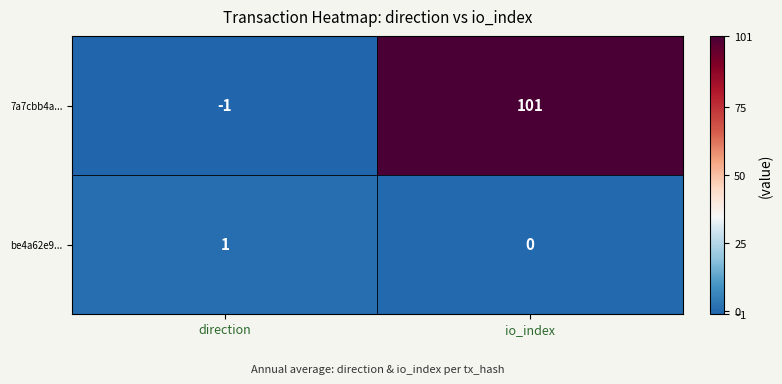

Rank the series by their maximum value, from highest to lowest.

7a7cbb4a..., be4a62e9...